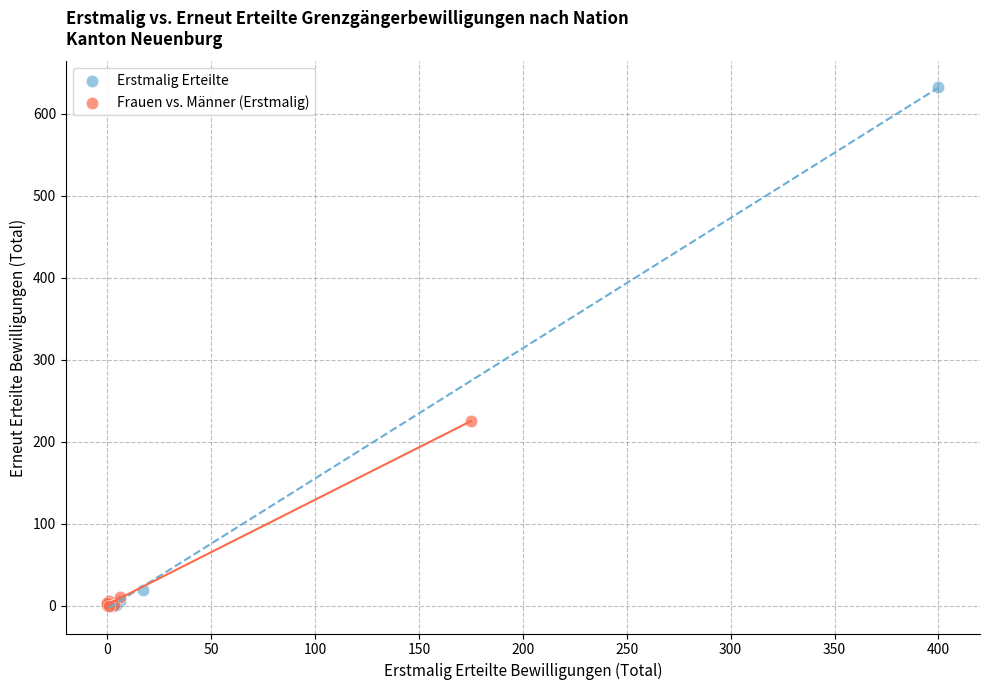

Which series has the widest spread of Y values?

Erstmalig Erteilte